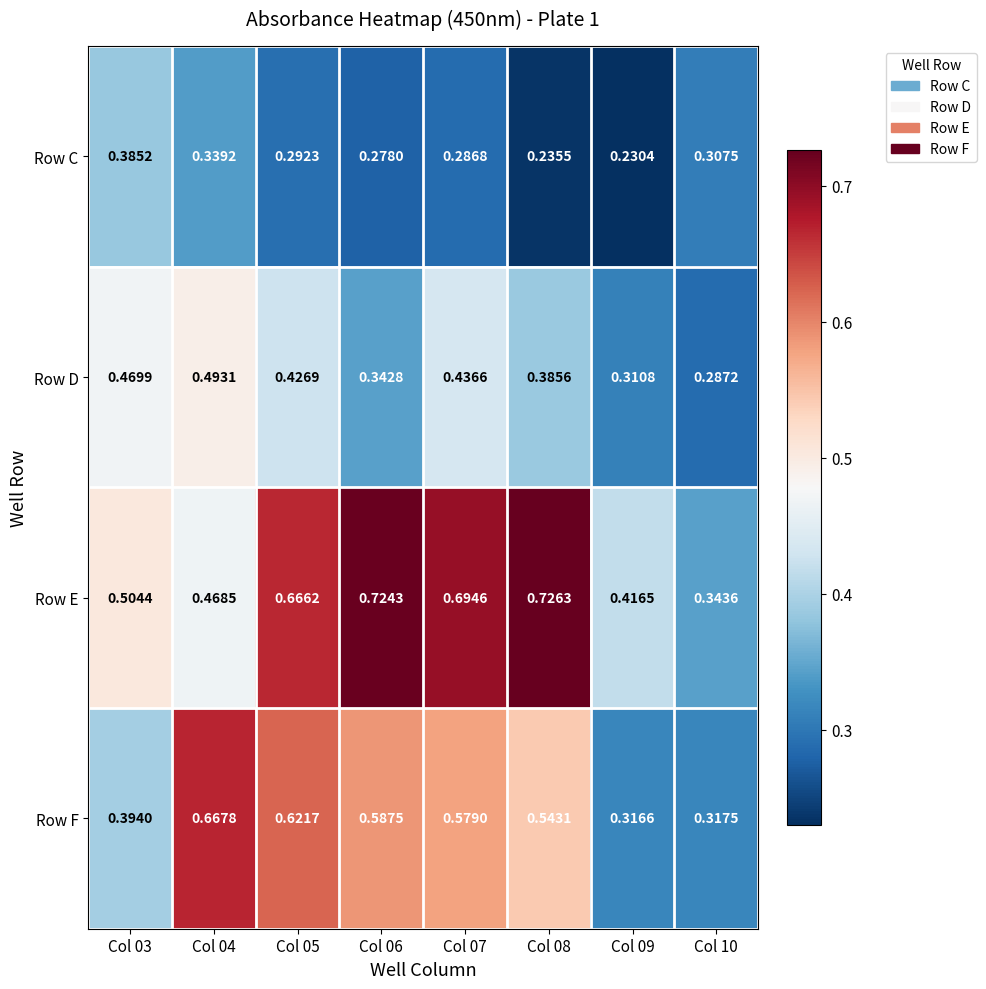

Which series changed the most between Col 04 and Col 05?

Row E